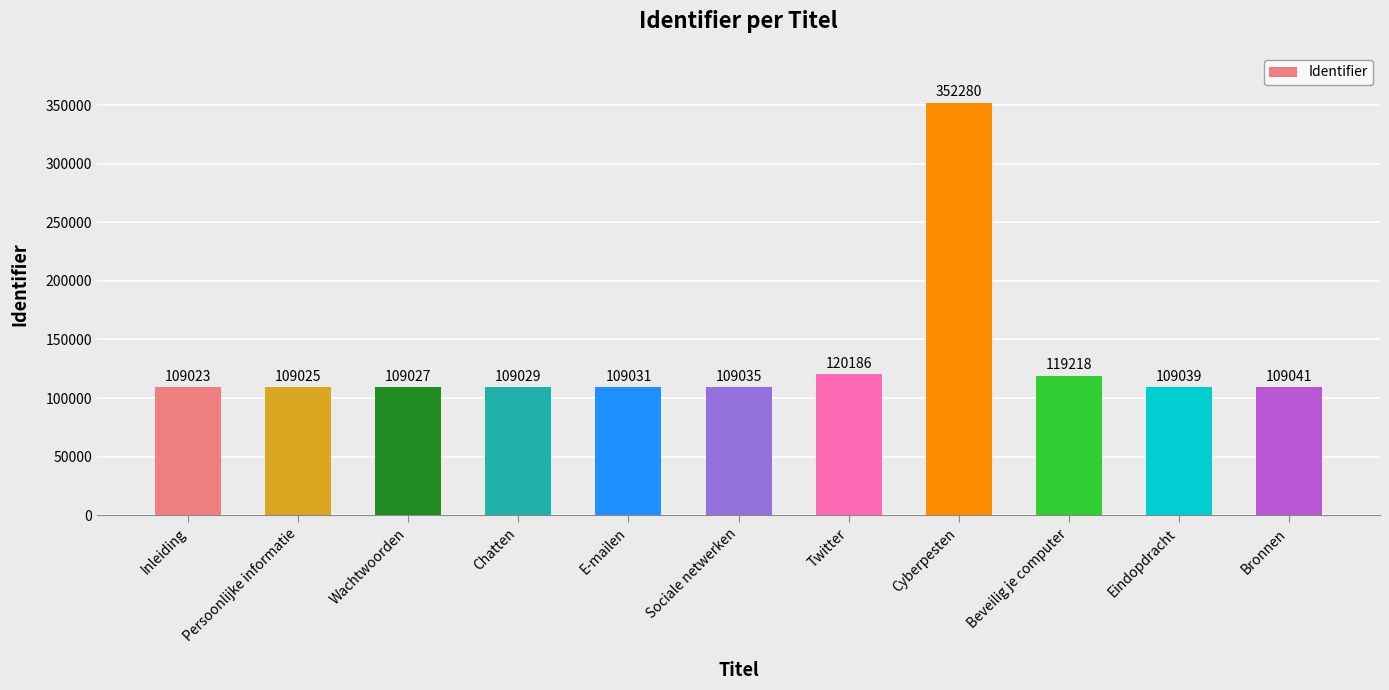

What is the value of the 6th bar from the left?

109035